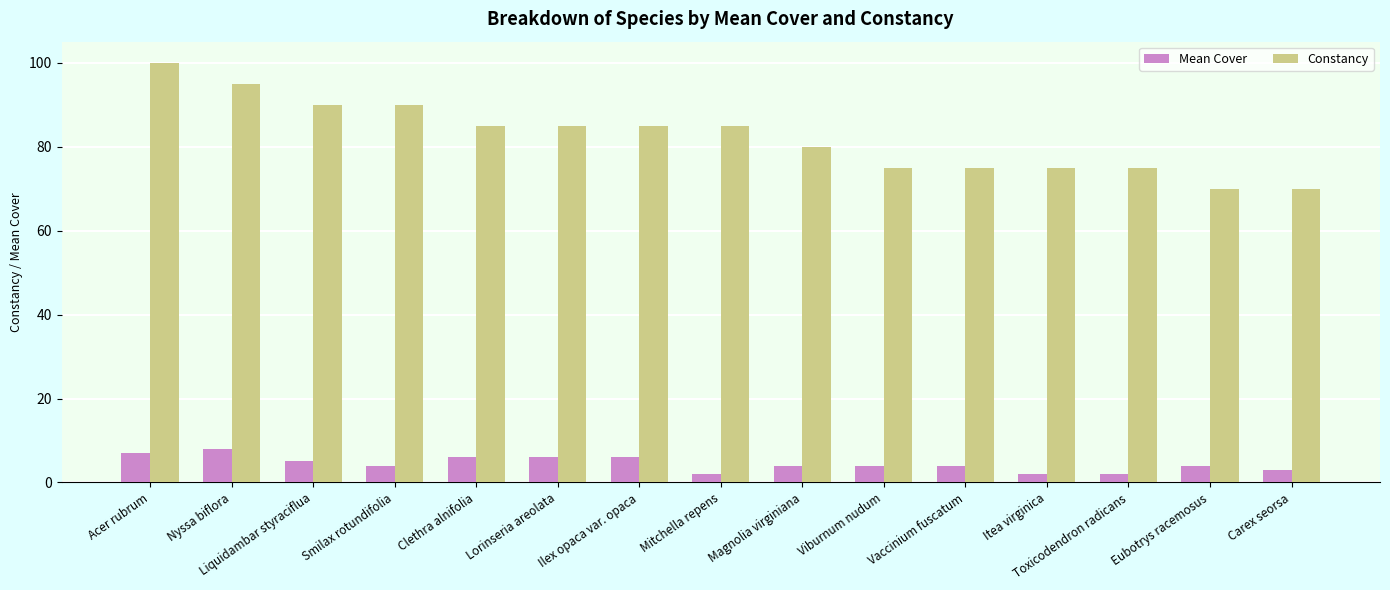

What is the spread (max minus min) of values at Smilax rotundifolia?

86